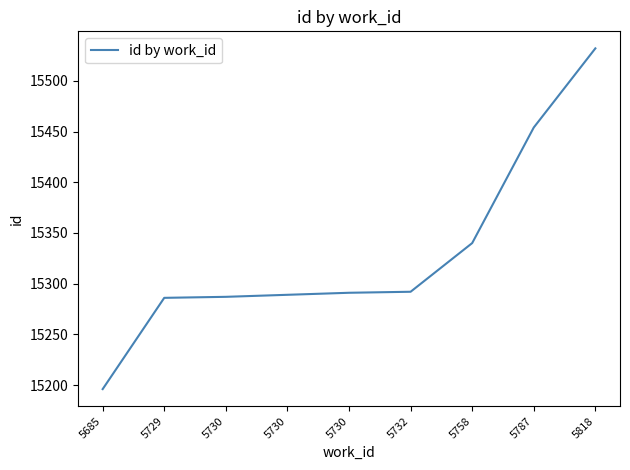

Does the chart have visible grid lines?

No